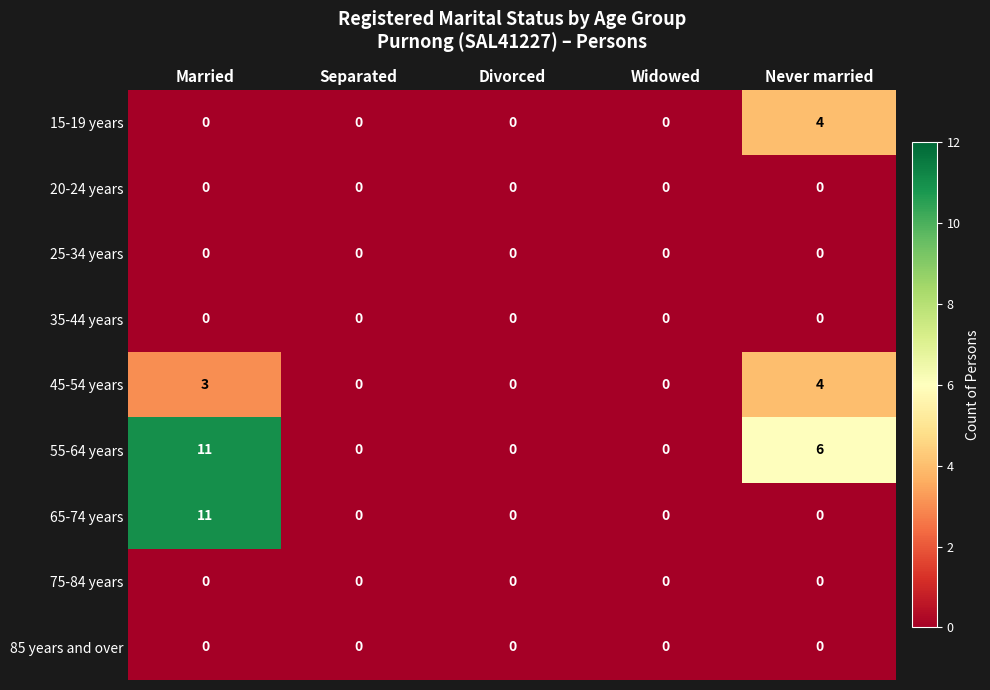

What is the greatest value displayed?

11